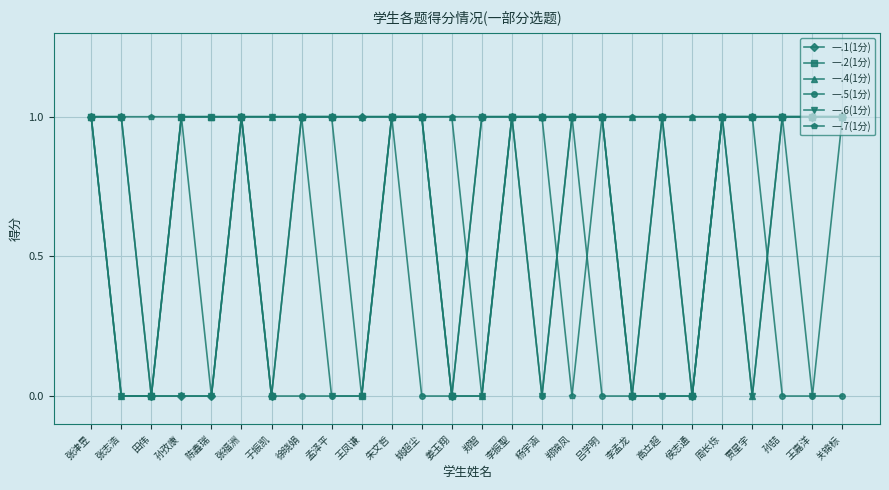

Which series has the largest total across all categories?

一.7(1分)